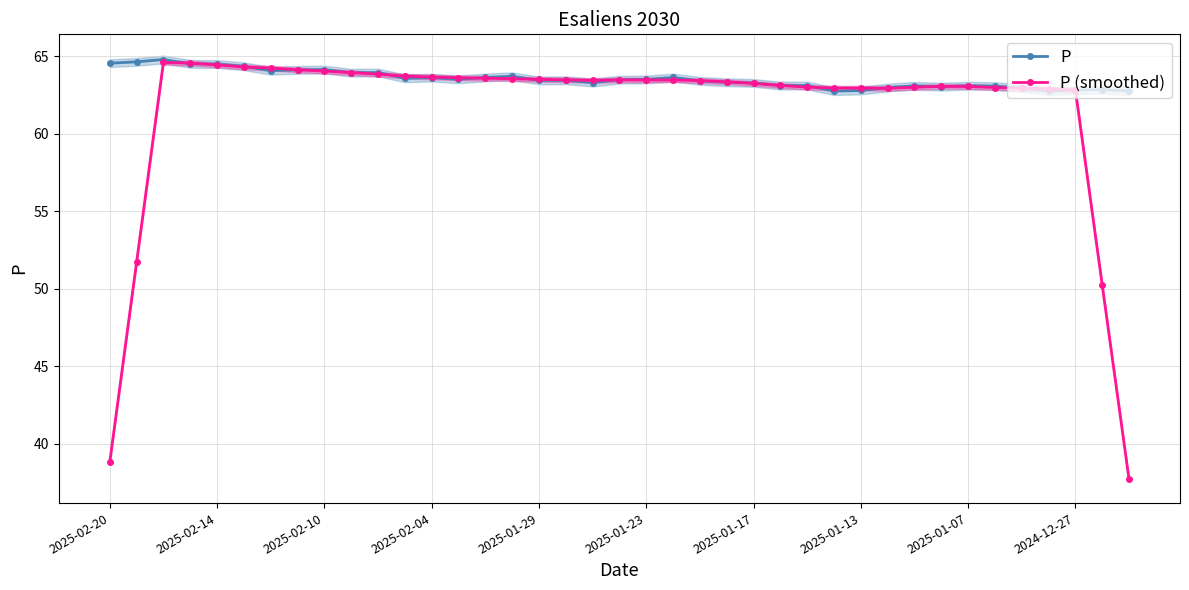

What is the maximum value for P?

64.8